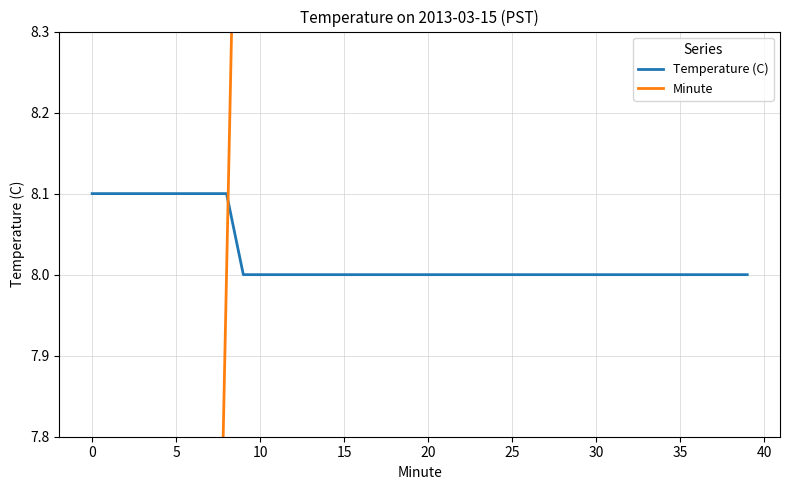

True or false: Minute and Temperature (C) cross at least once.

True